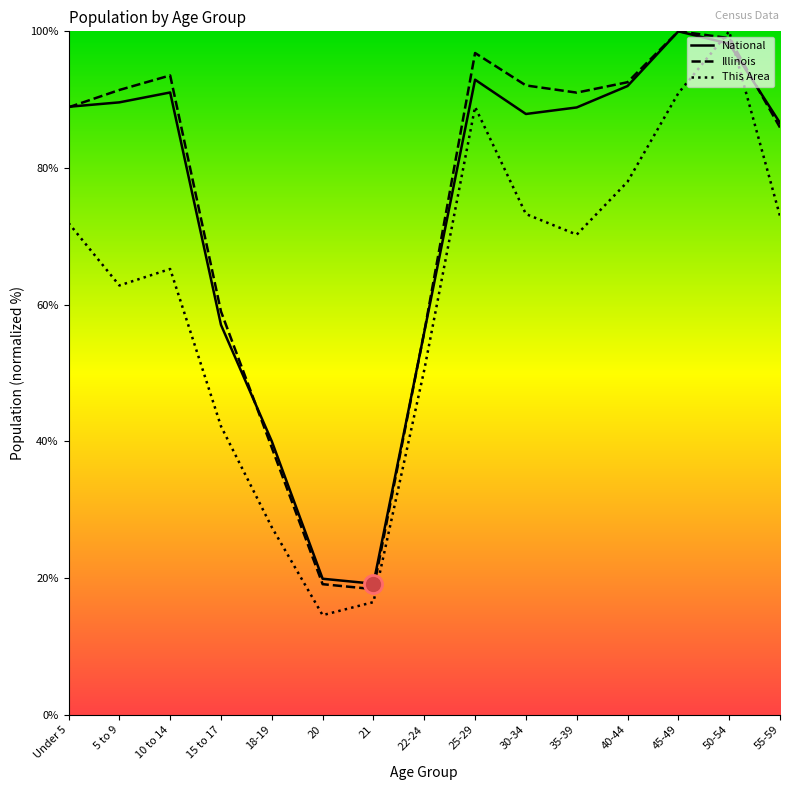

What is the difference between the This Area values at Under 5 and 10 to 14?

6.7